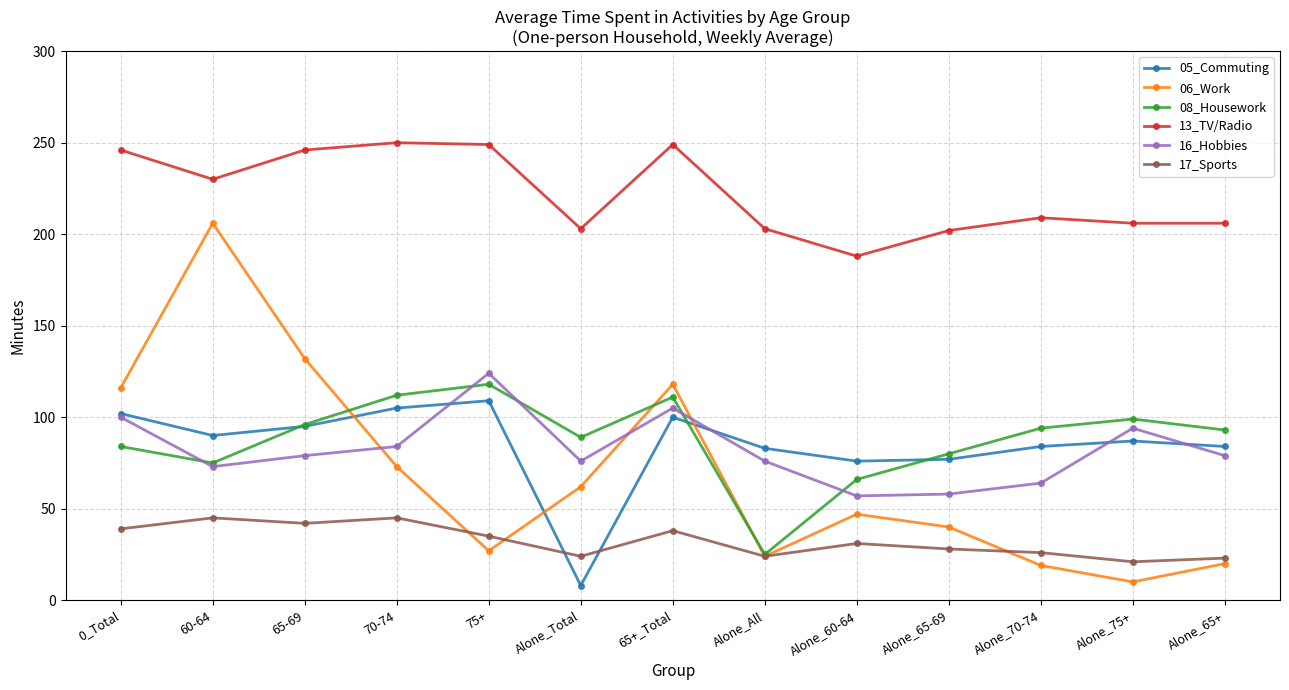

What is the difference between the second highest and second lowest values in the 06_Work series?

113